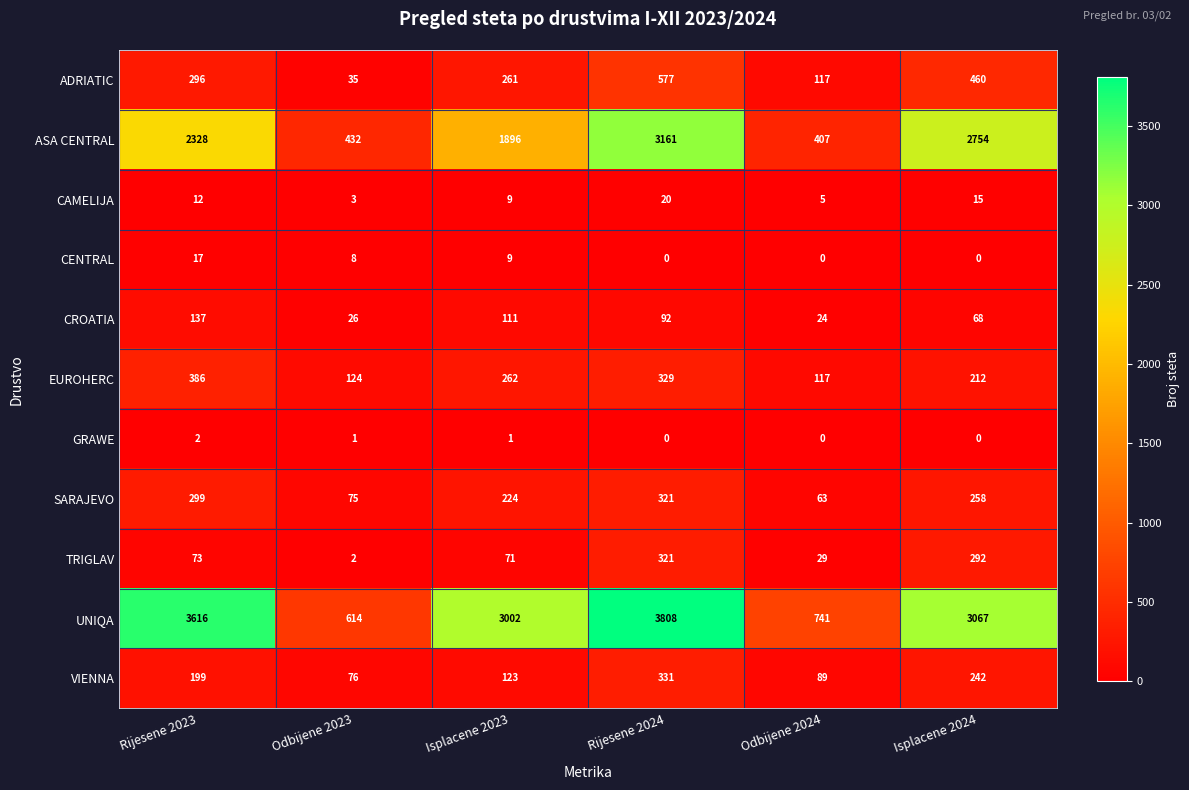

At which category is the sum across all series the highest?

Rijesene 2024